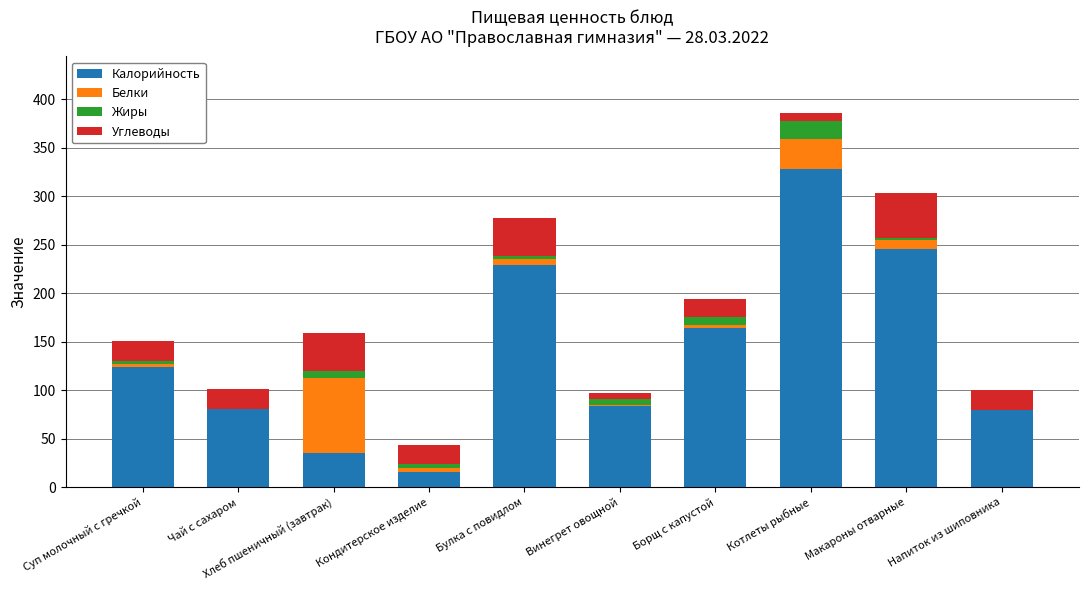

Is it true that Калорийность equals 124 at Суп молочный с гречкой?

True